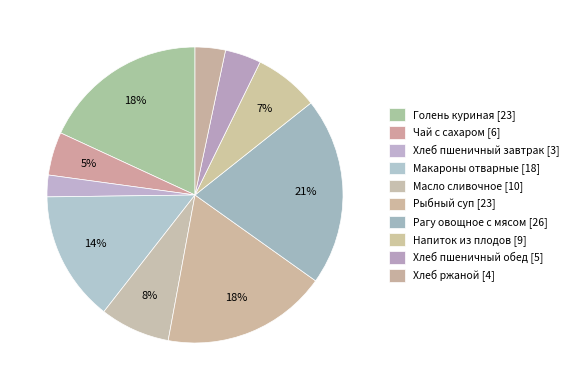

How many segments does this pie chart have?

10